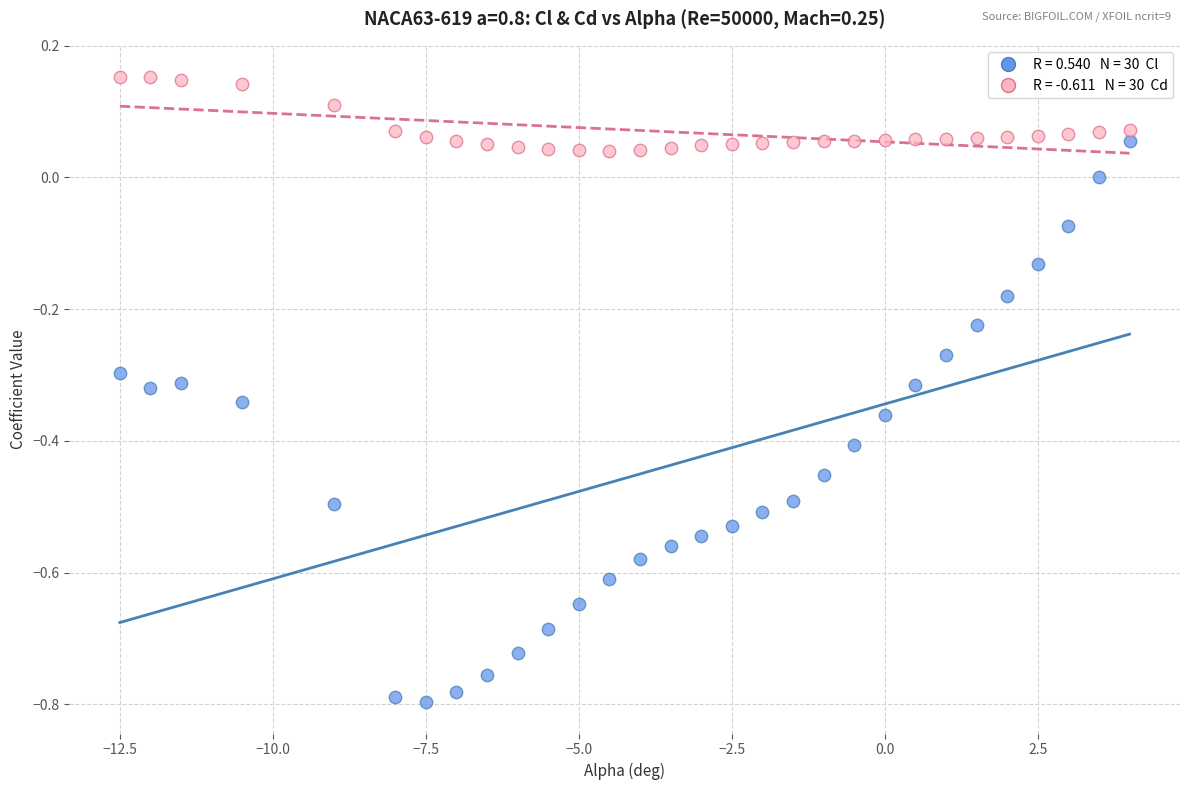

Across all data points, what is the range of X values (max minus min)?

16.5